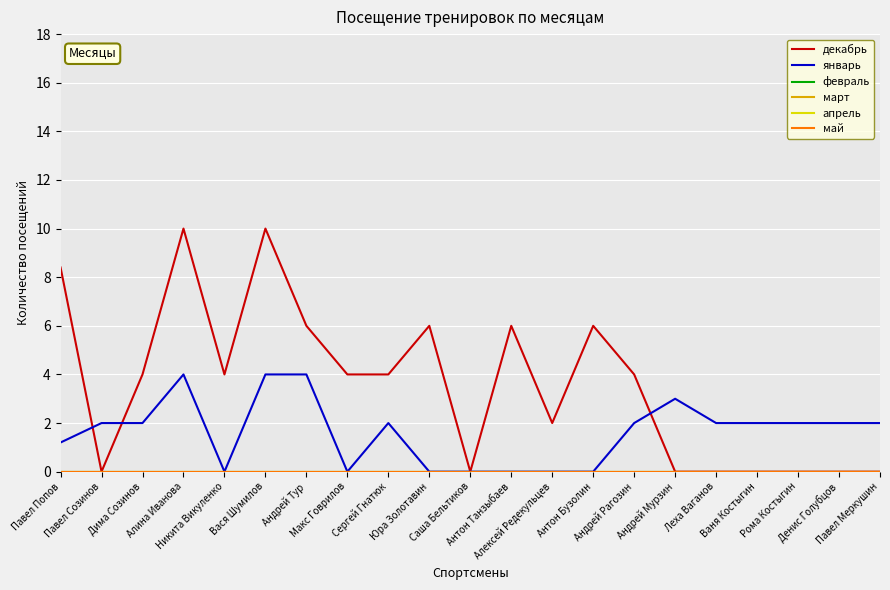

What position from the left is Рома Костыгин?

19